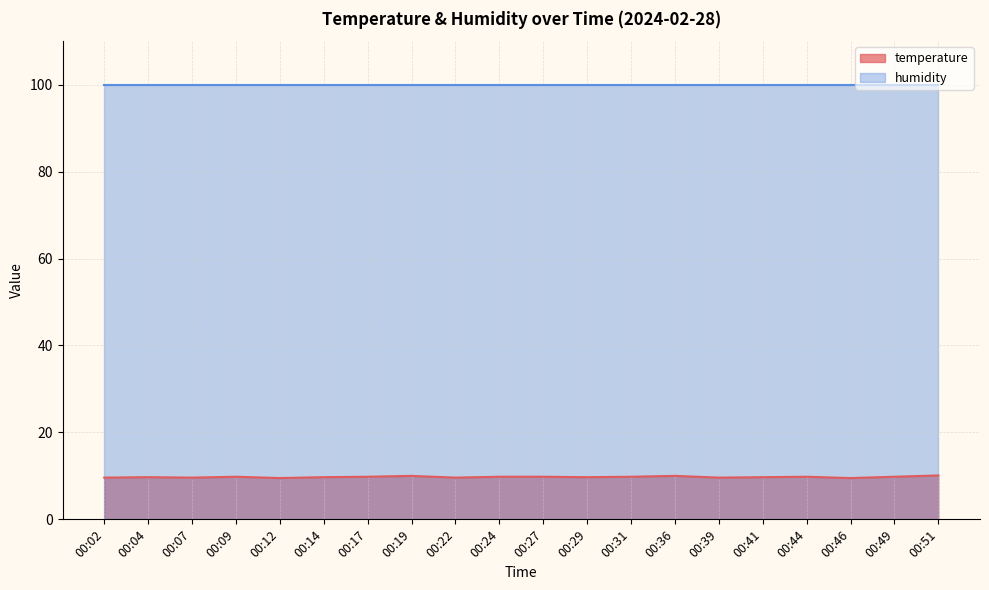

True or false: the data shows 9.8 at 00:27.

True